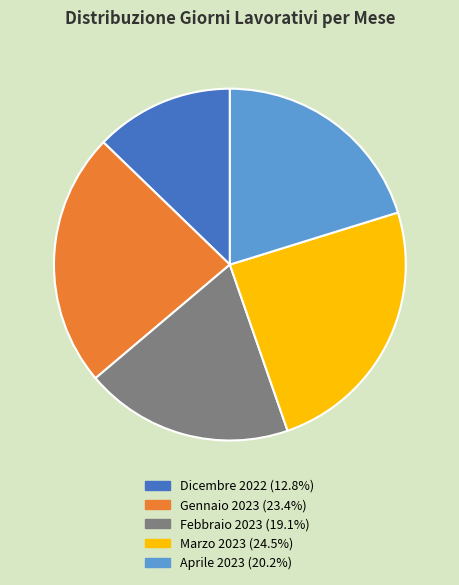

Is Aprile 2023 the majority of the pie?

No